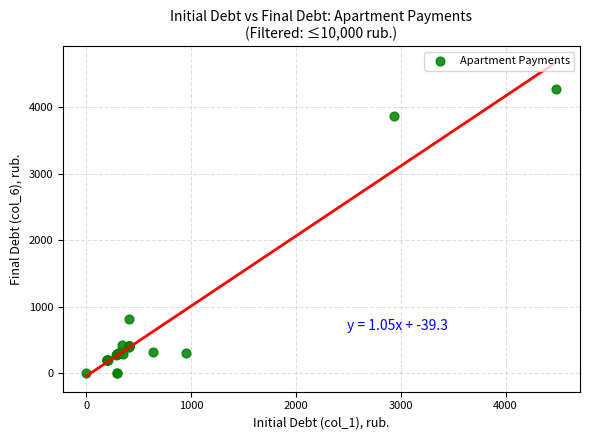

What Y value in the scatter plot is closest to 2141?

814.4